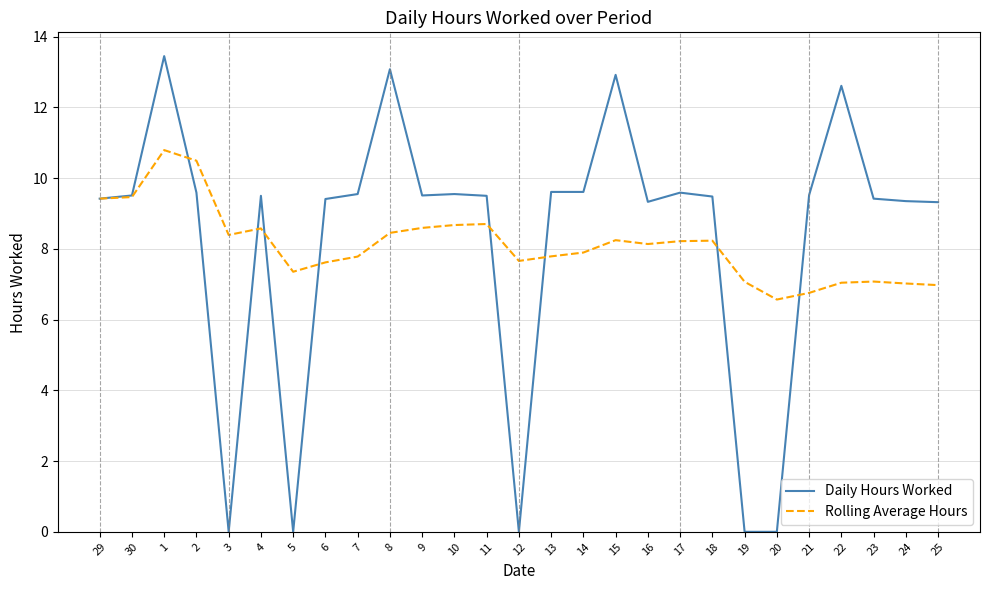

The value of Rolling Average Hours at 13 is 11.0. True or false?

False